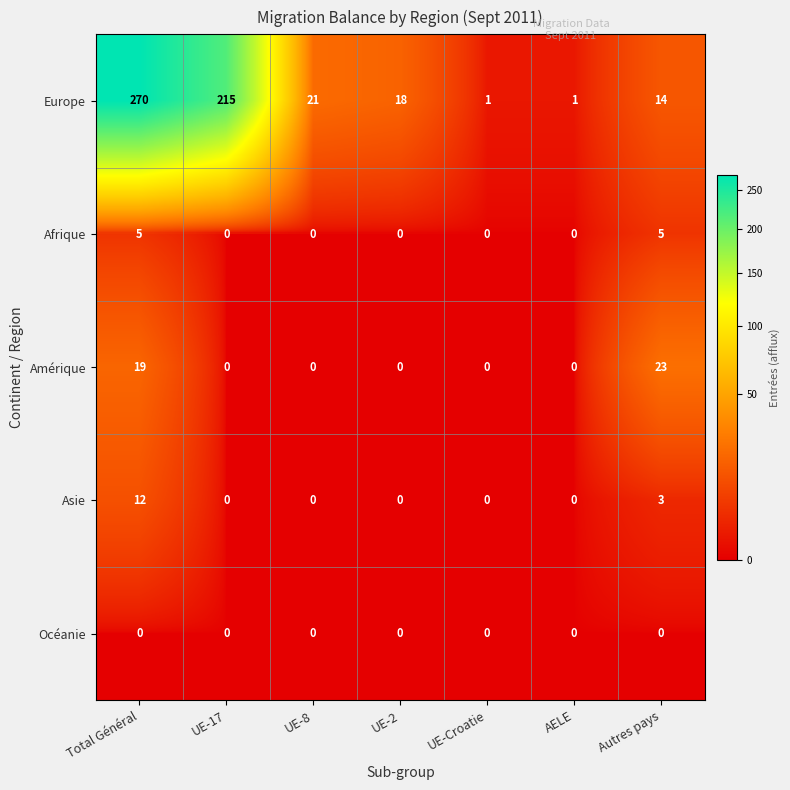

How many Asie values are between 0 and 3?

6